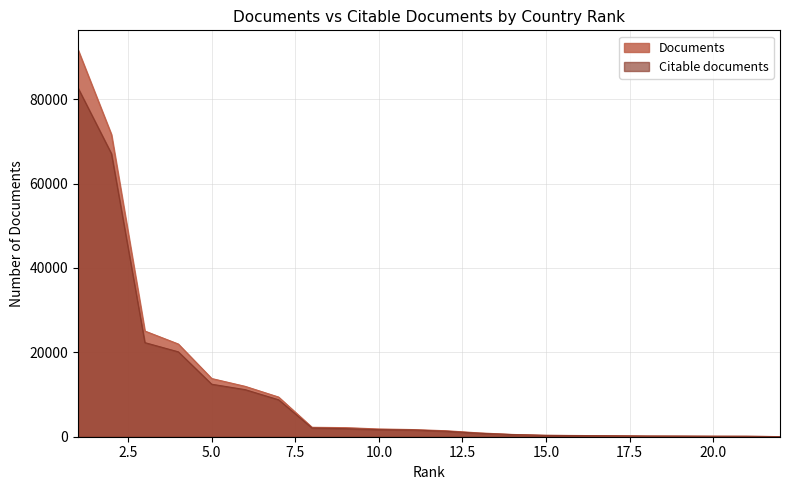

What is the difference between the second highest and second lowest values in the Citable documents series?

66986